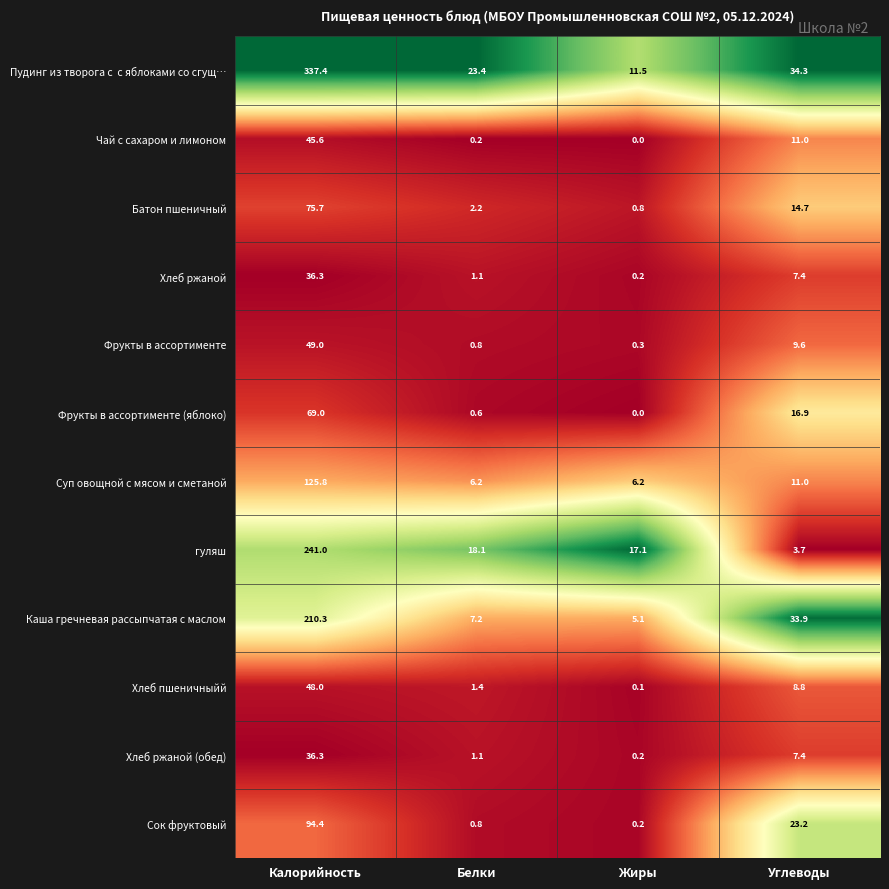

Is the value of Каша гречневая рассыпчатая с маслом at Калорийность greater than the value of Хлеб ржаной at Углеводы?

Yes